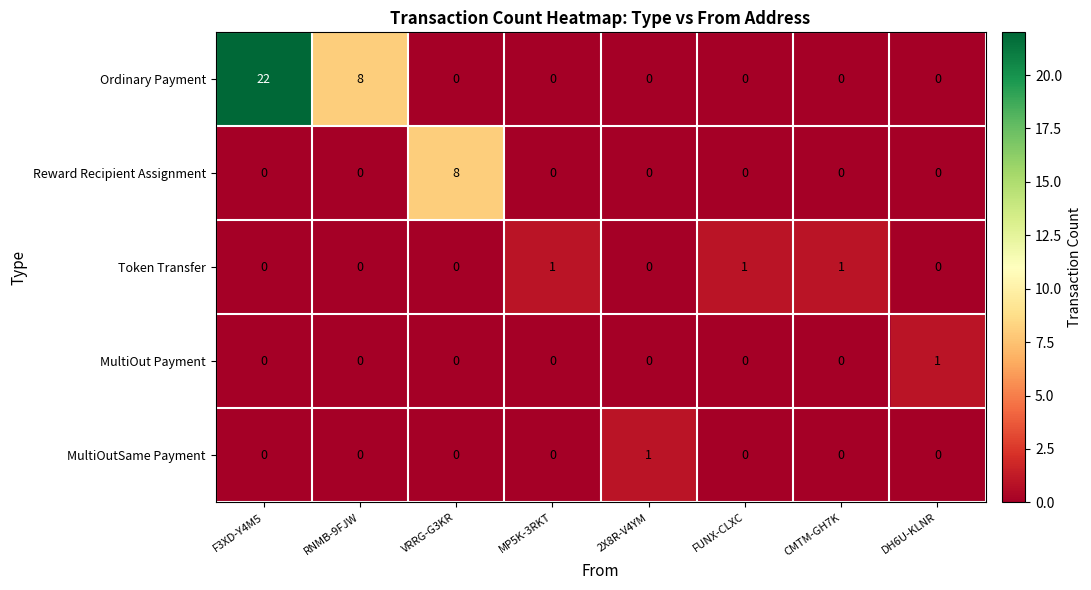

Count the Reward Recipient Assignment values in the range 0 to 1.

7